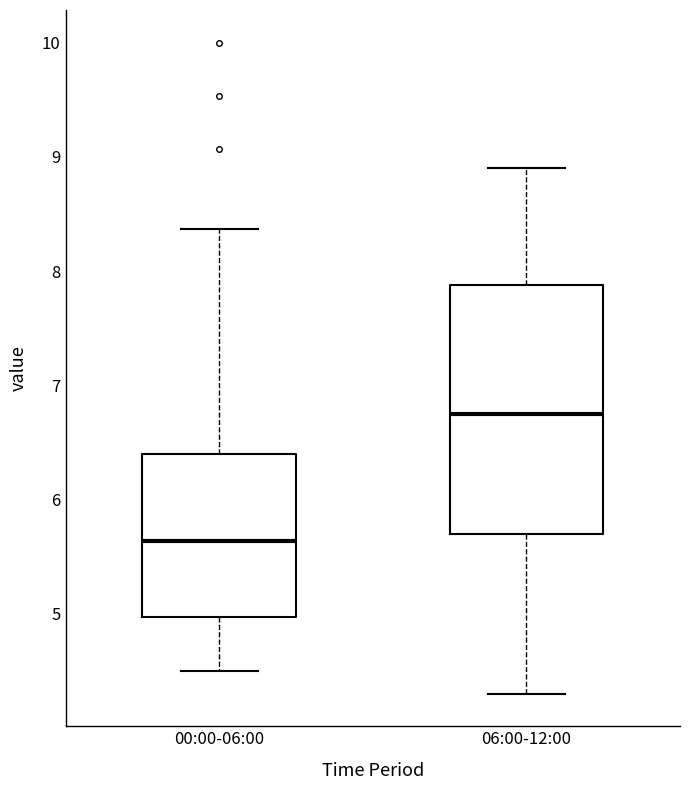

Which box has the highest median line?

06:00-12:00